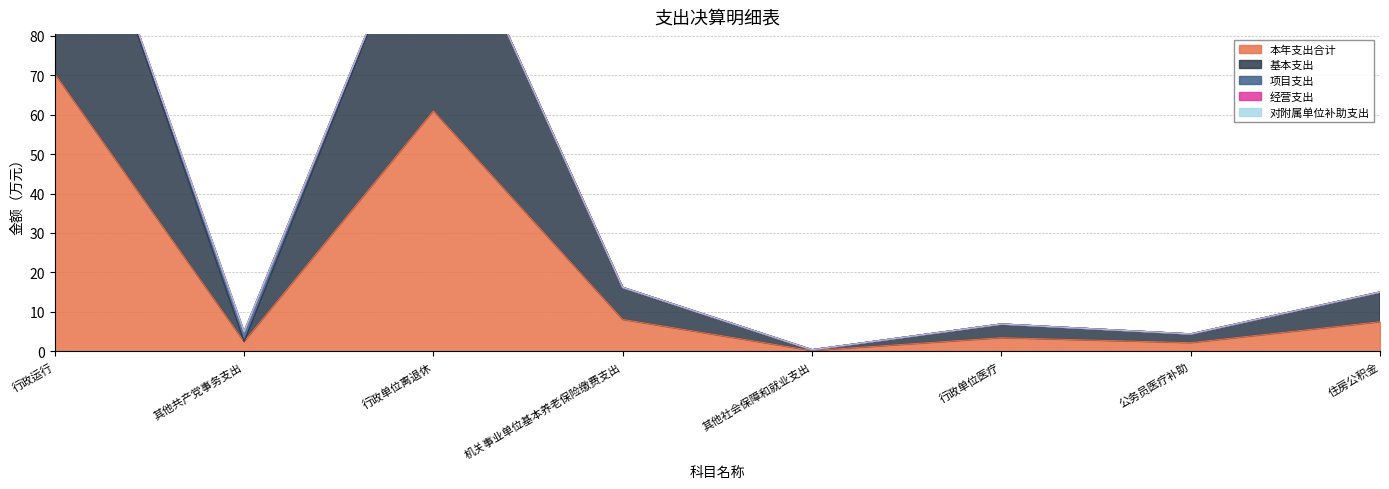

What is the spread (max minus min) of values at 行政运行?

70.4